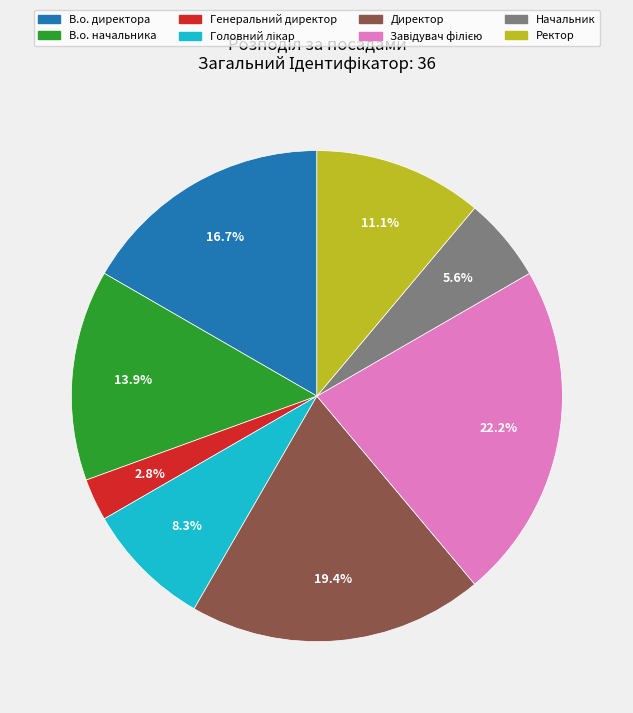

To the nearest percent, what portion does Ректор represent?

11%